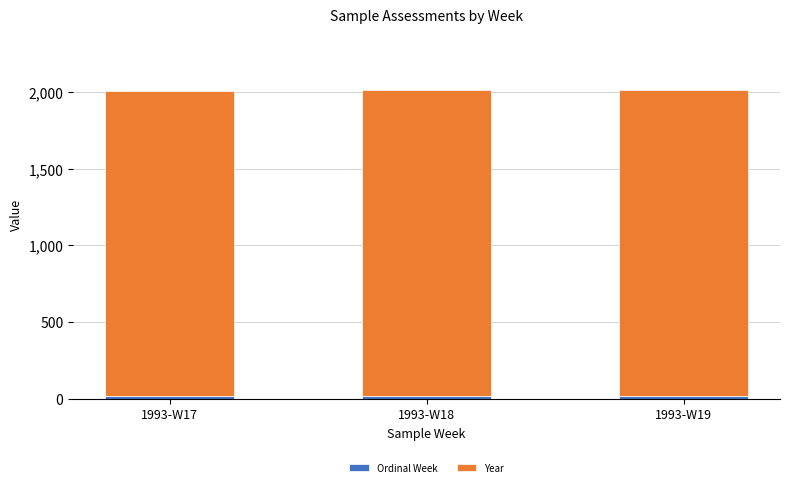

How many bars are there in total?

3